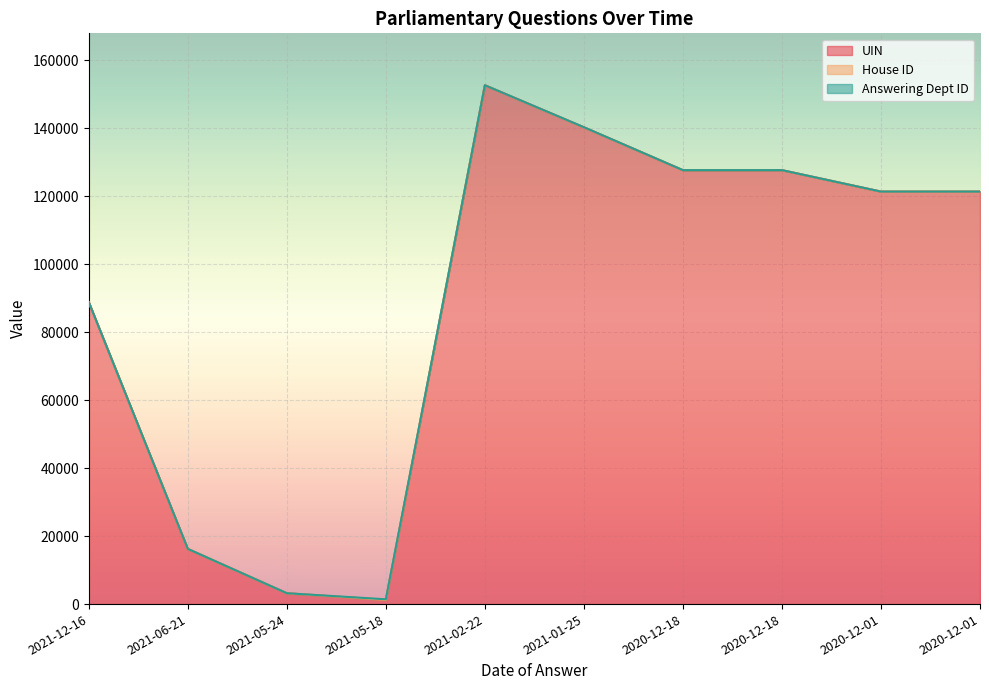

List the series in order of their peak value, lowest first.

House ID, Answering Dept ID, UIN